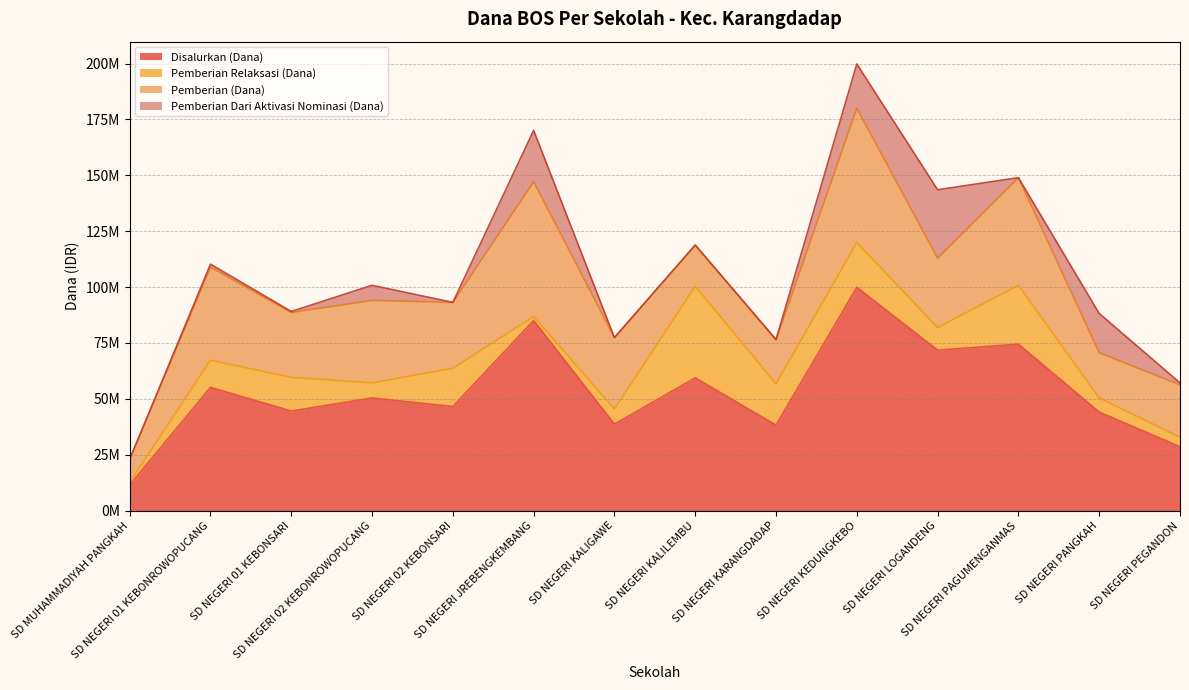

What is the total value across all series at SD NEGERI PANGKAH?

88200000